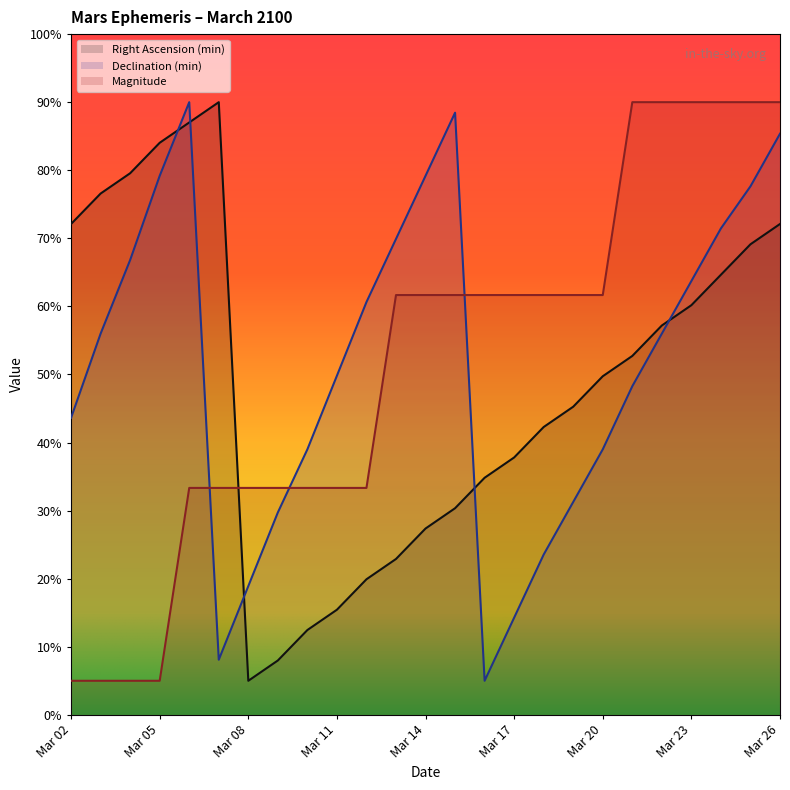

Does the chart display data point markers on the line(s)?

No